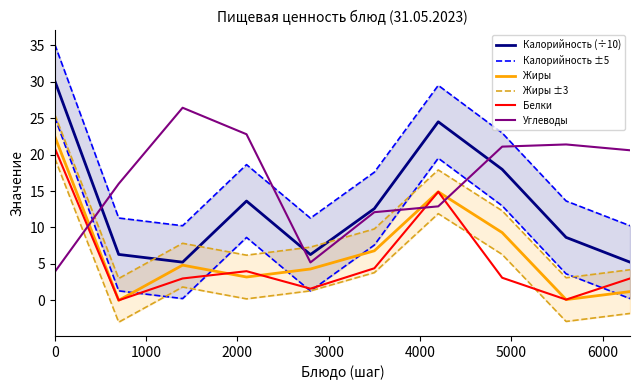

How many times do Углеводы and Белки cross each other?

3